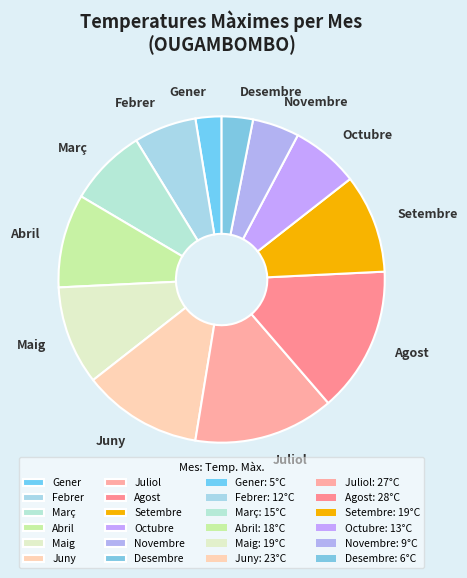

Which category has the smallest portion of the pie?

Gener